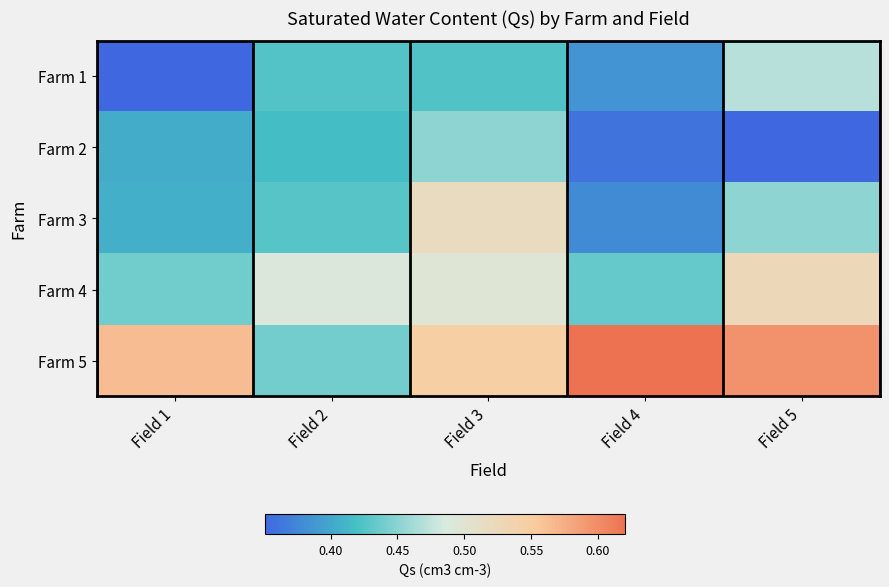

What is the total value across all series at Field 4?

2.2